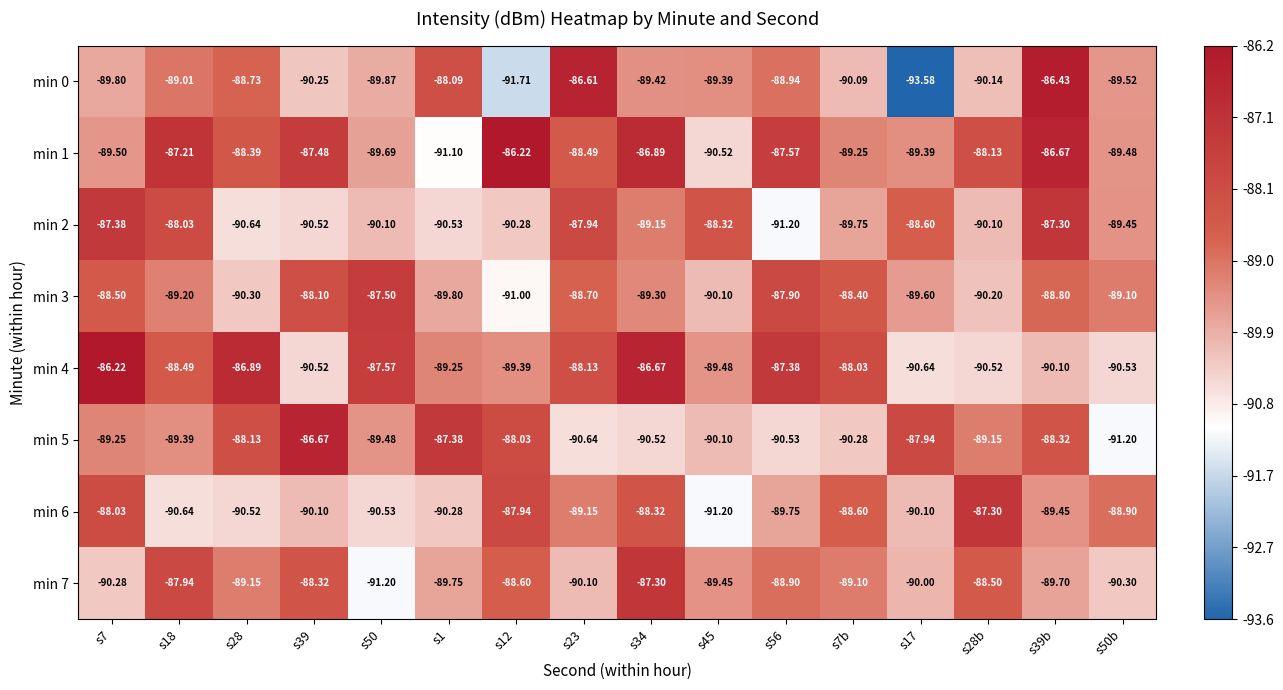

Is the value of min 0 at s18 greater than the value of min 5 at s18?

Yes